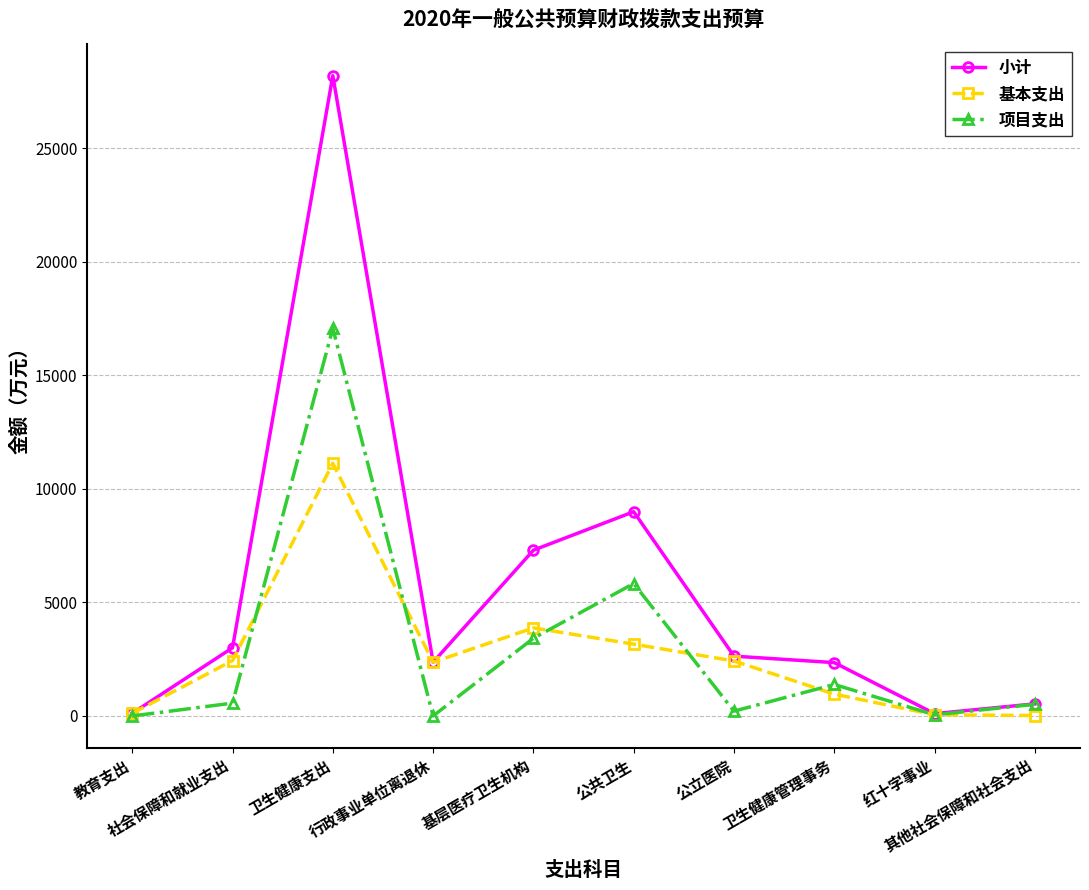

The value of 小计 at 卫生健康支出 is 40240.4. True or false?

False